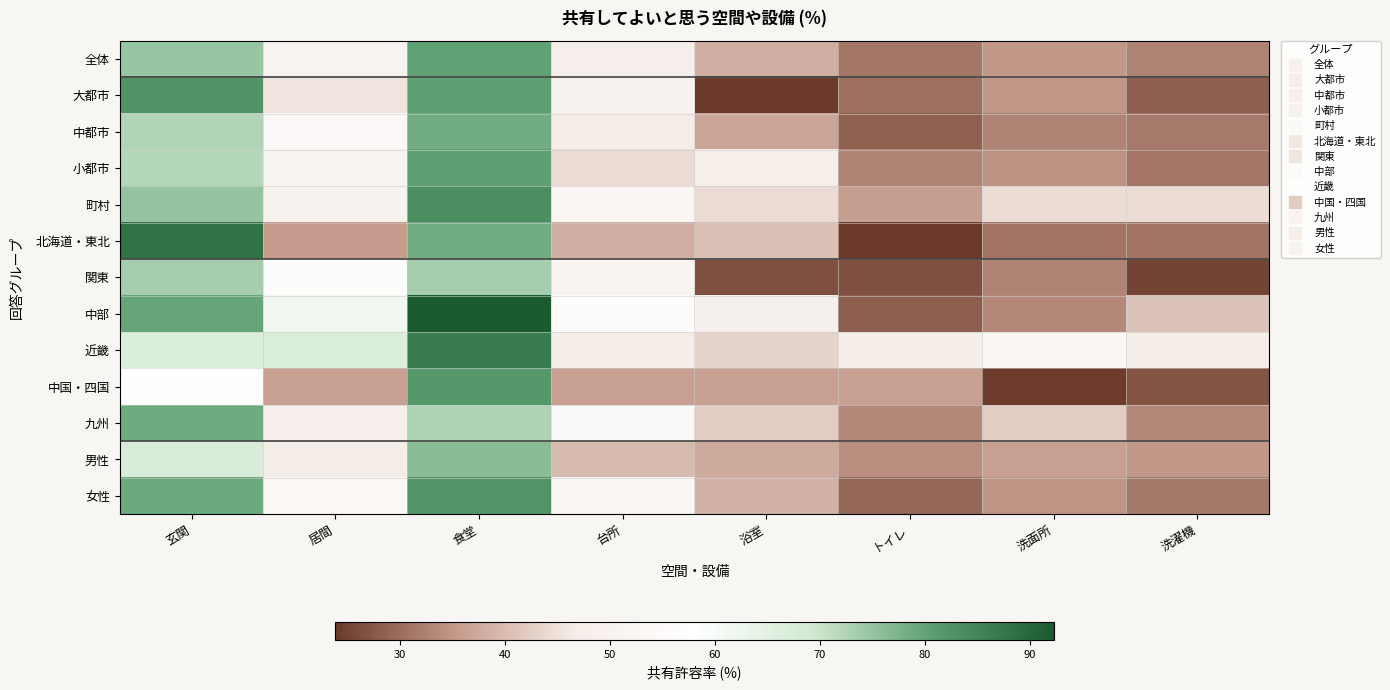

What is the total value across all series at 玄関?

967.1